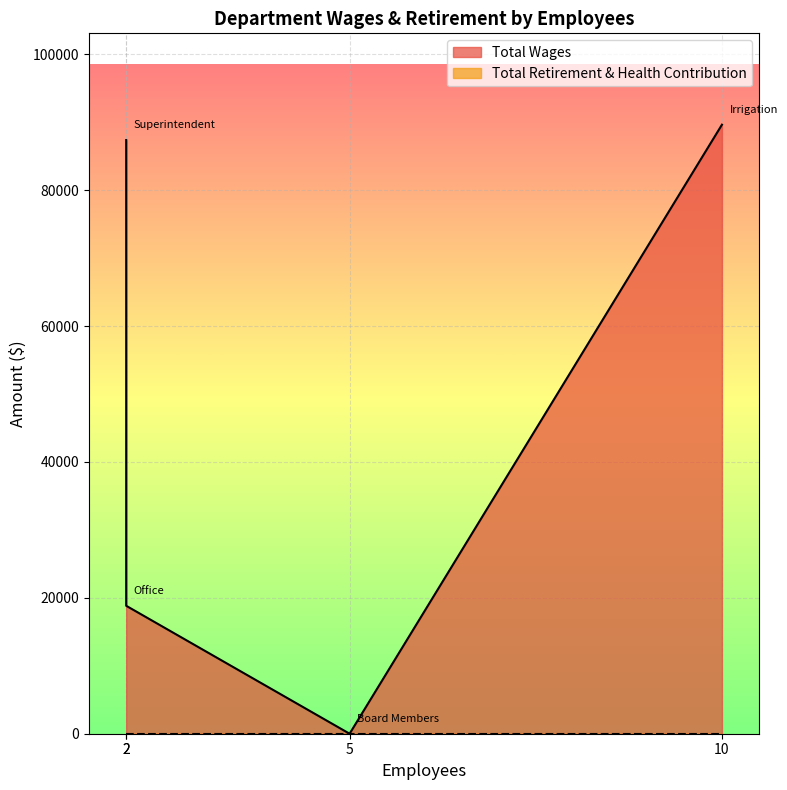

At how many categories does at least one series exceed 67557?

2